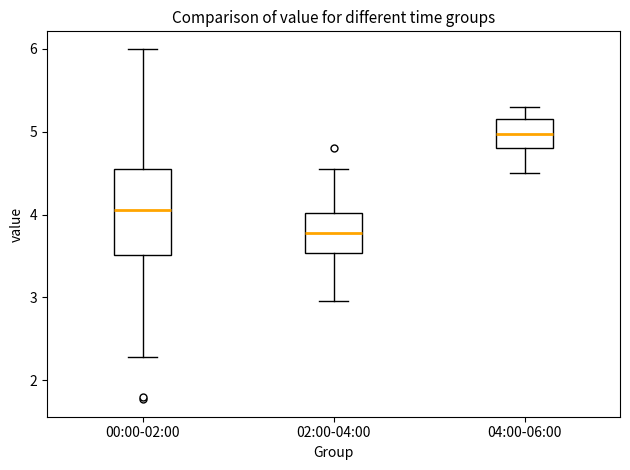

Where is the lower edge of the box for 02:00-04:00 on the y-axis? The values are not printed on the chart, so give them approximately, as read against the axis.

3.5